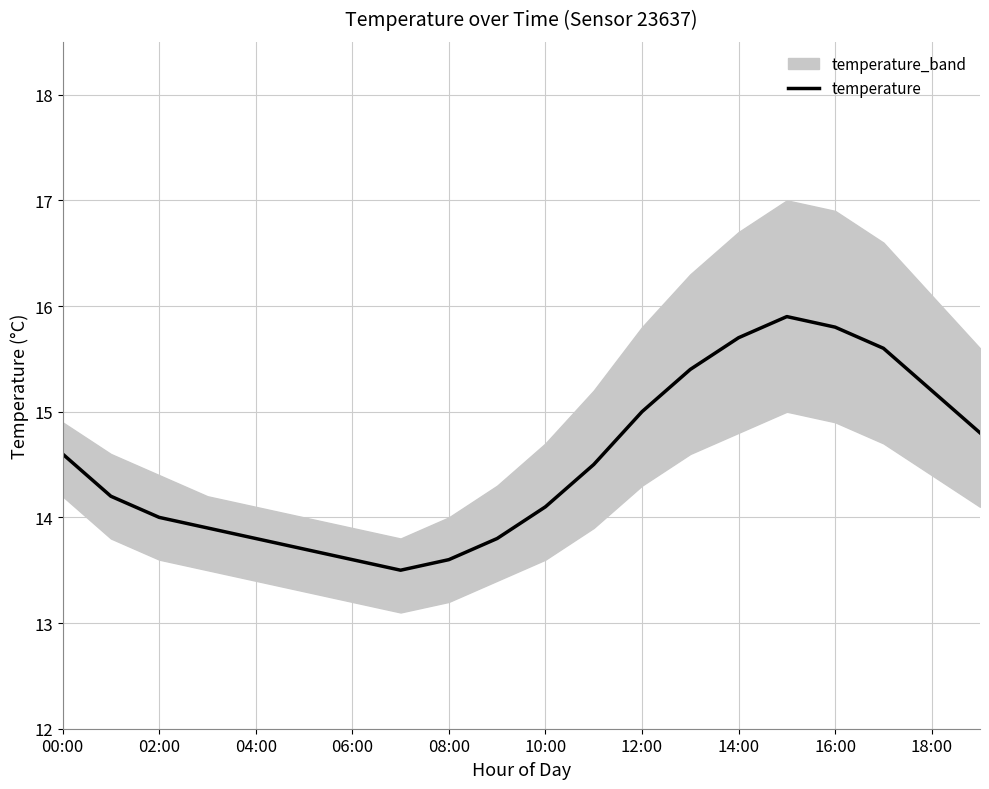

True or false: the data shows 15.6 at 17.

True